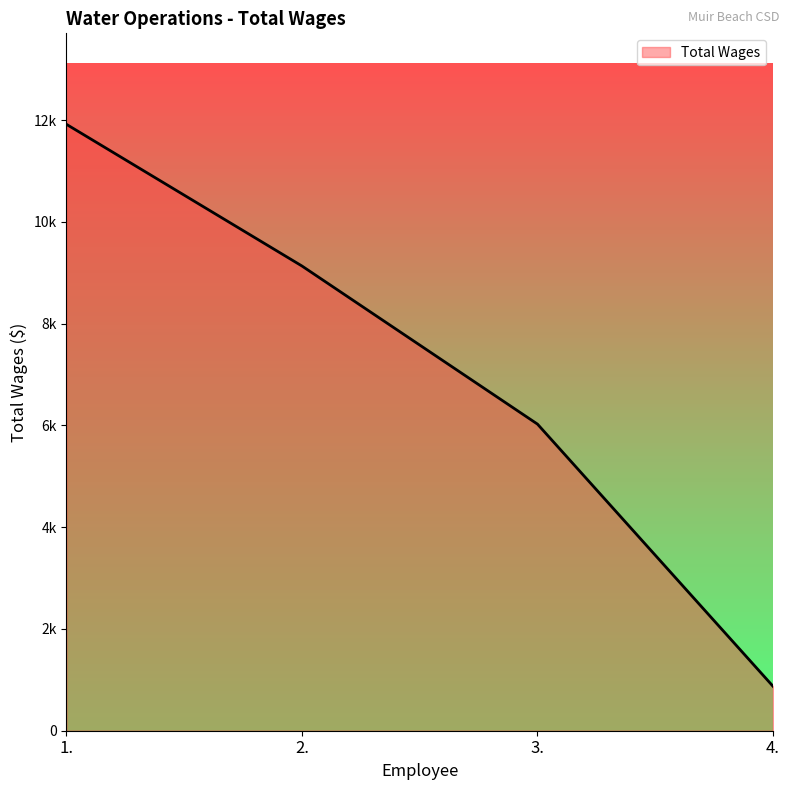

Which label corresponds to the smallest value in the chart?

4.